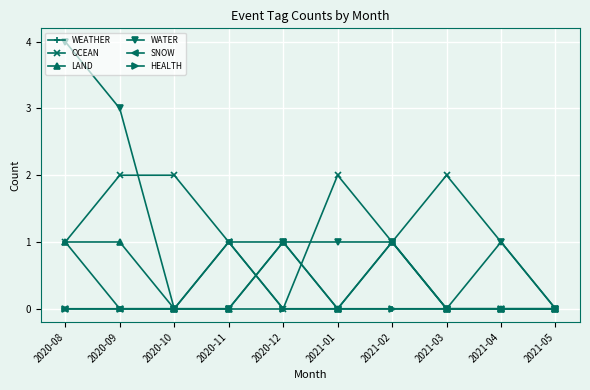

Which series has the largest range (max minus min)?

WATER